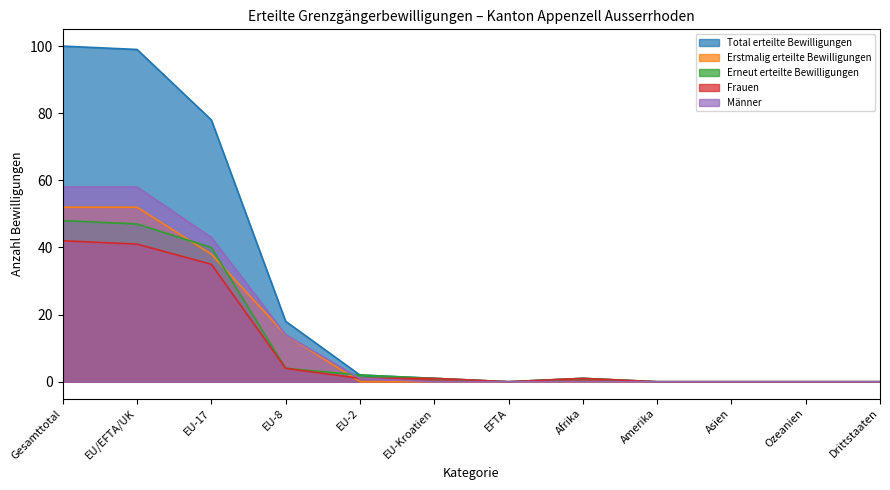

Which series changed the most between EU-8 and EFTA?

Total erteilte Bewilligungen